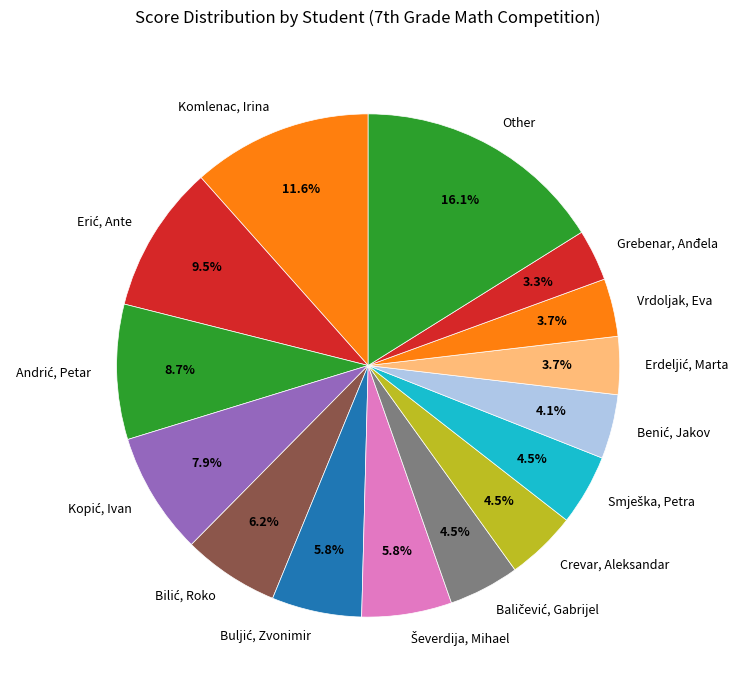

Is there a majority slice in this chart?

No